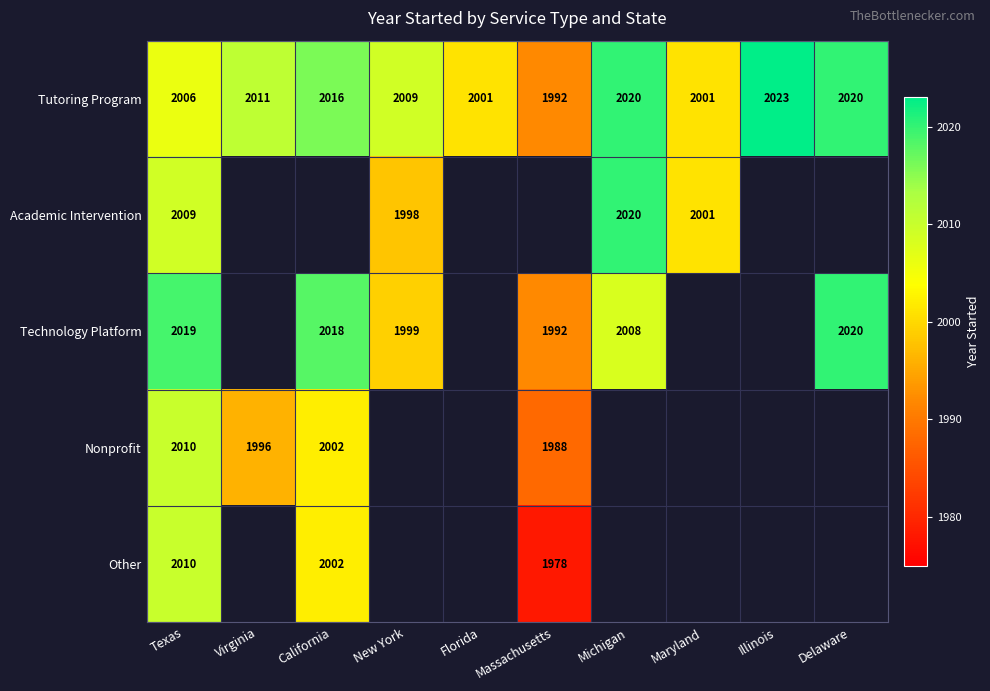

What is the difference between the Academic Intervention values at Texas and New York?

11